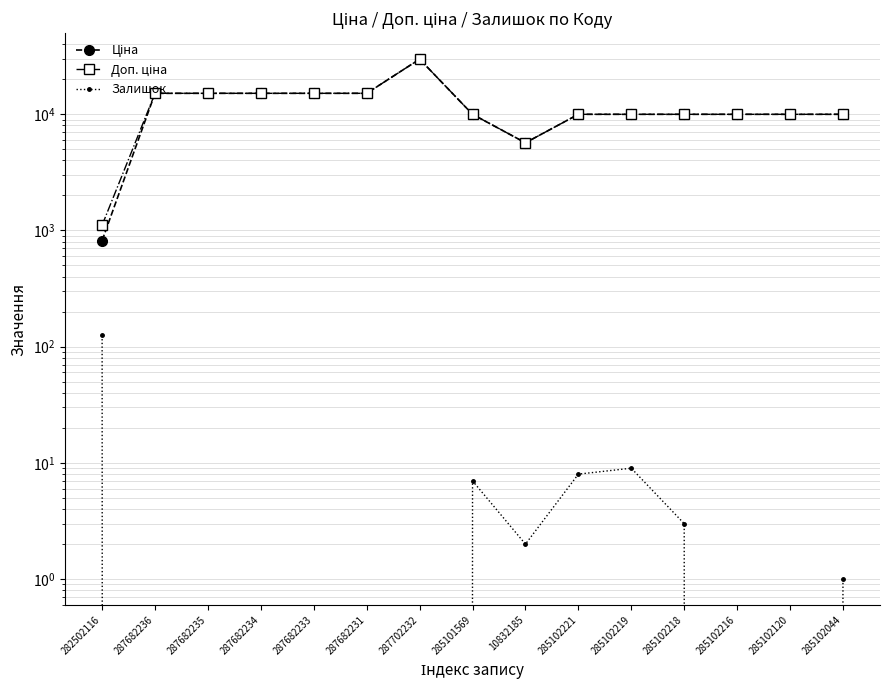

Which label corresponds to the largest value in the chart?

287702232